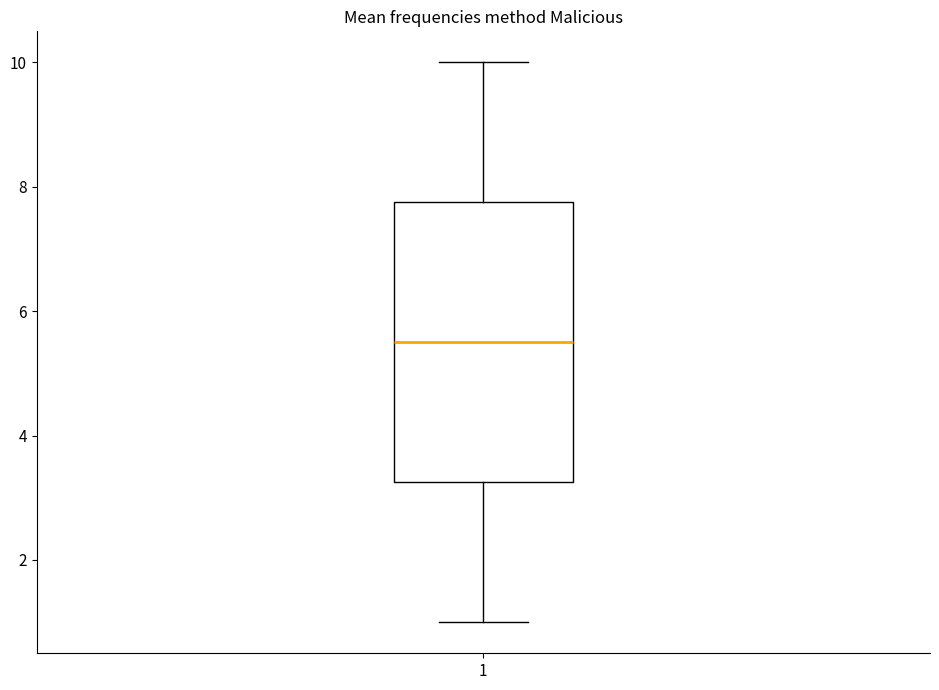

Where is the upper edge of the box at x = 1 on the y-axis? The values are not printed on the chart, so give them approximately, as read against the axis.

7.8